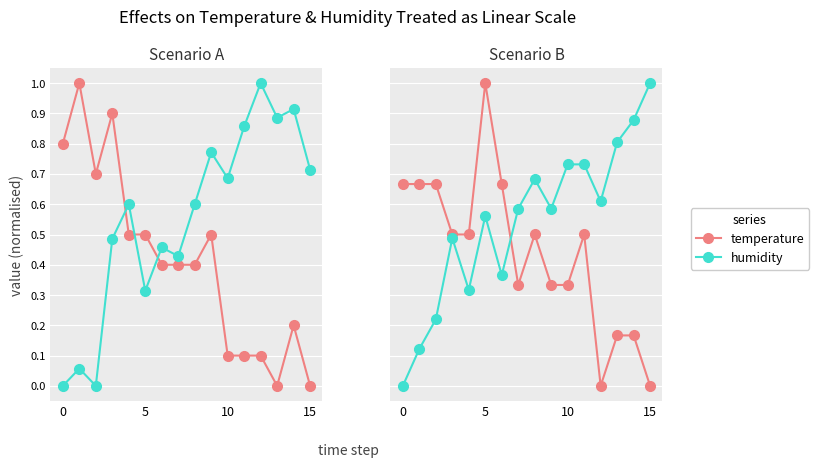

True or false: temperature has more than 1 points higher than both neighbors.

True